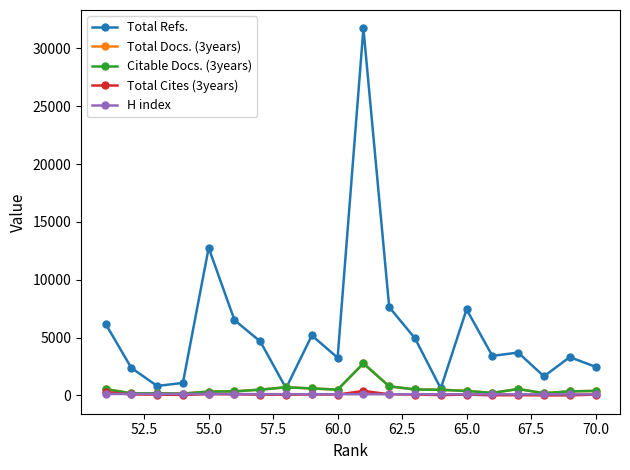

Which series has the widest spread of values?

Total Refs.